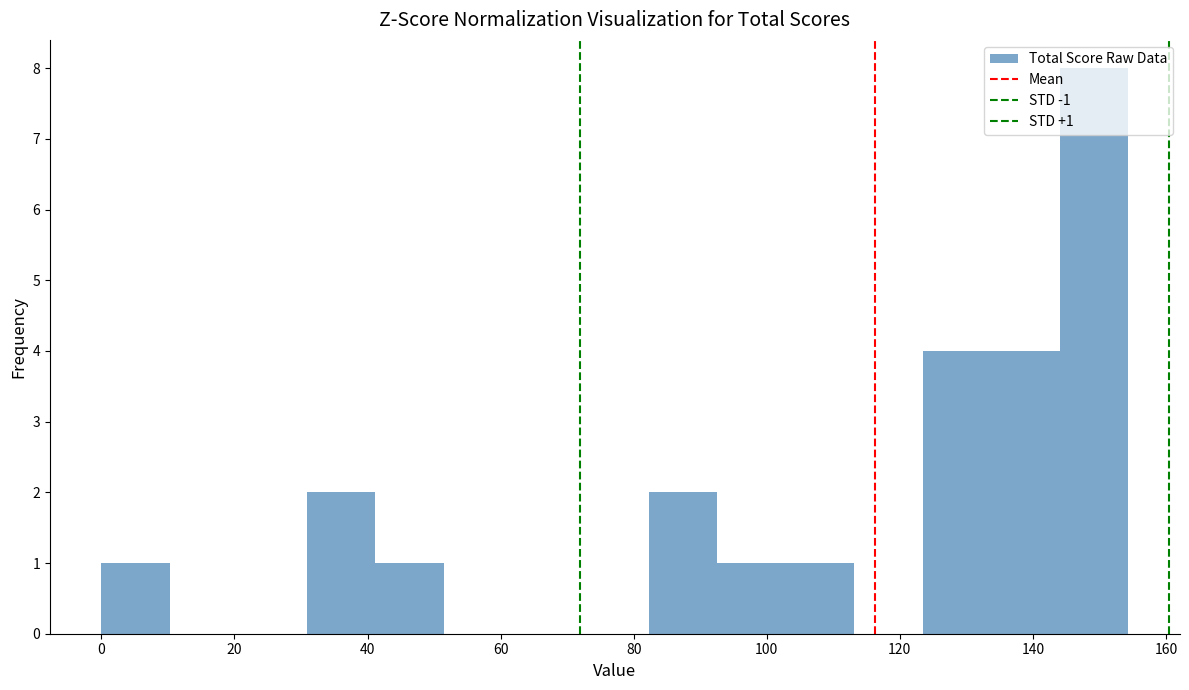

Which range on the x-axis has the tallest bar?

144 to 154